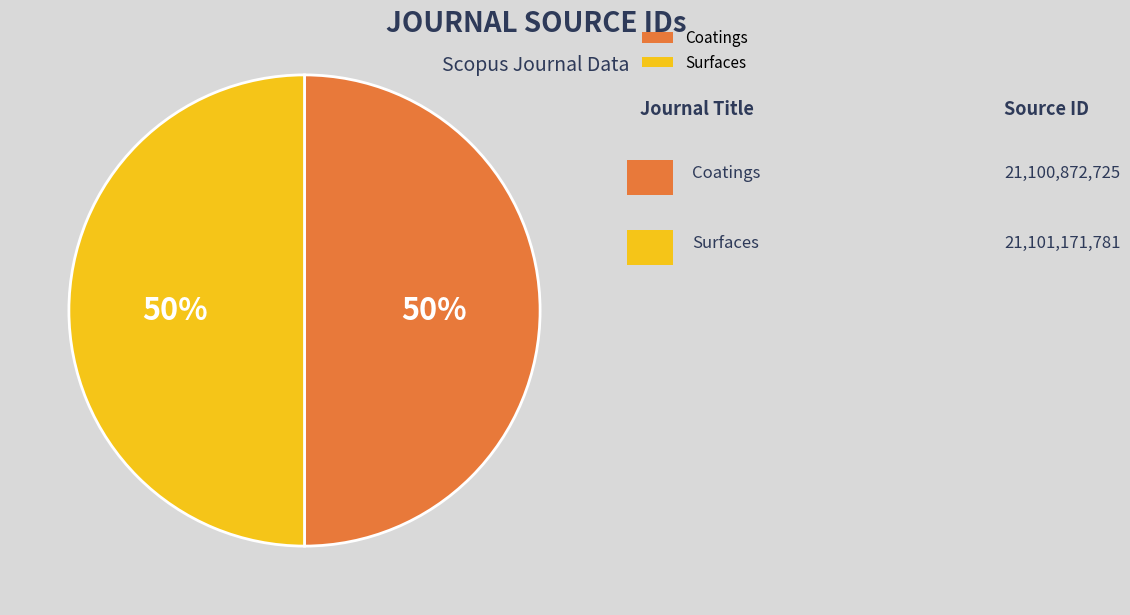

True or false: Coatings accounts for 45% of the total.

False